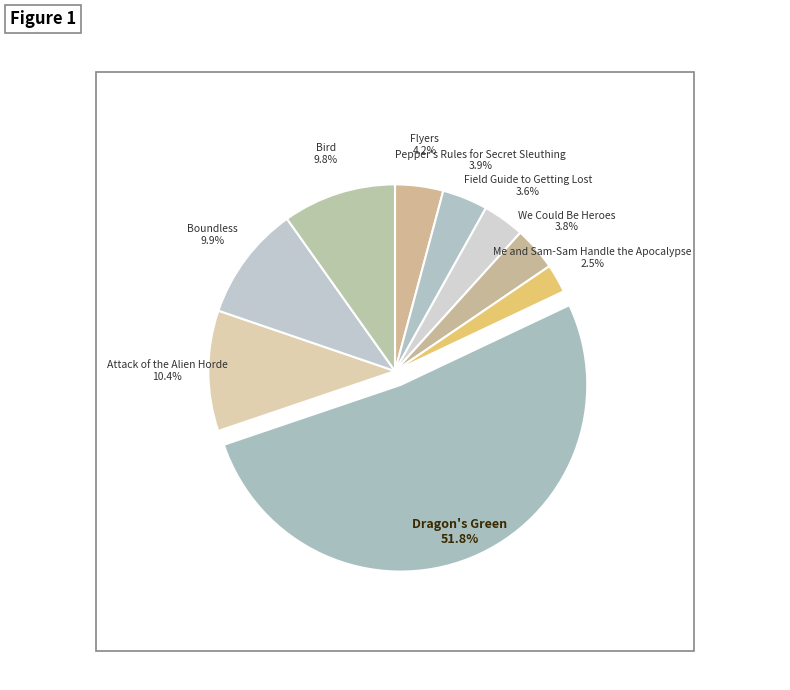

How many slices are in this pie chart?

9